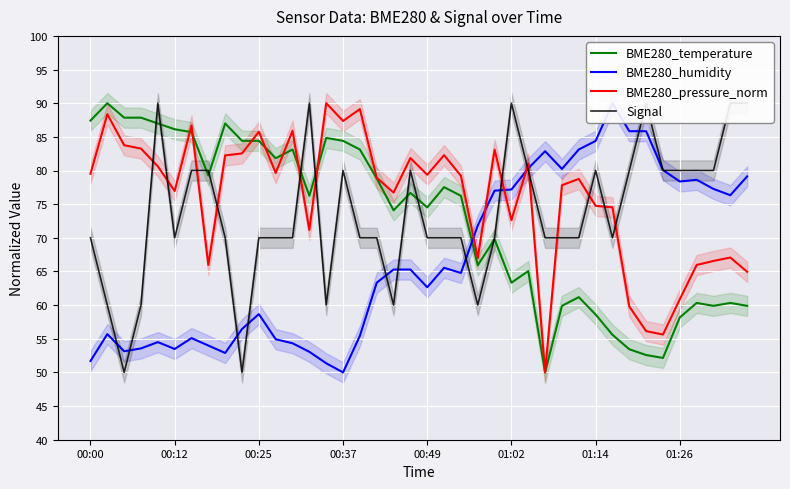

What is the average value of the BME280_temperature series?

72.6